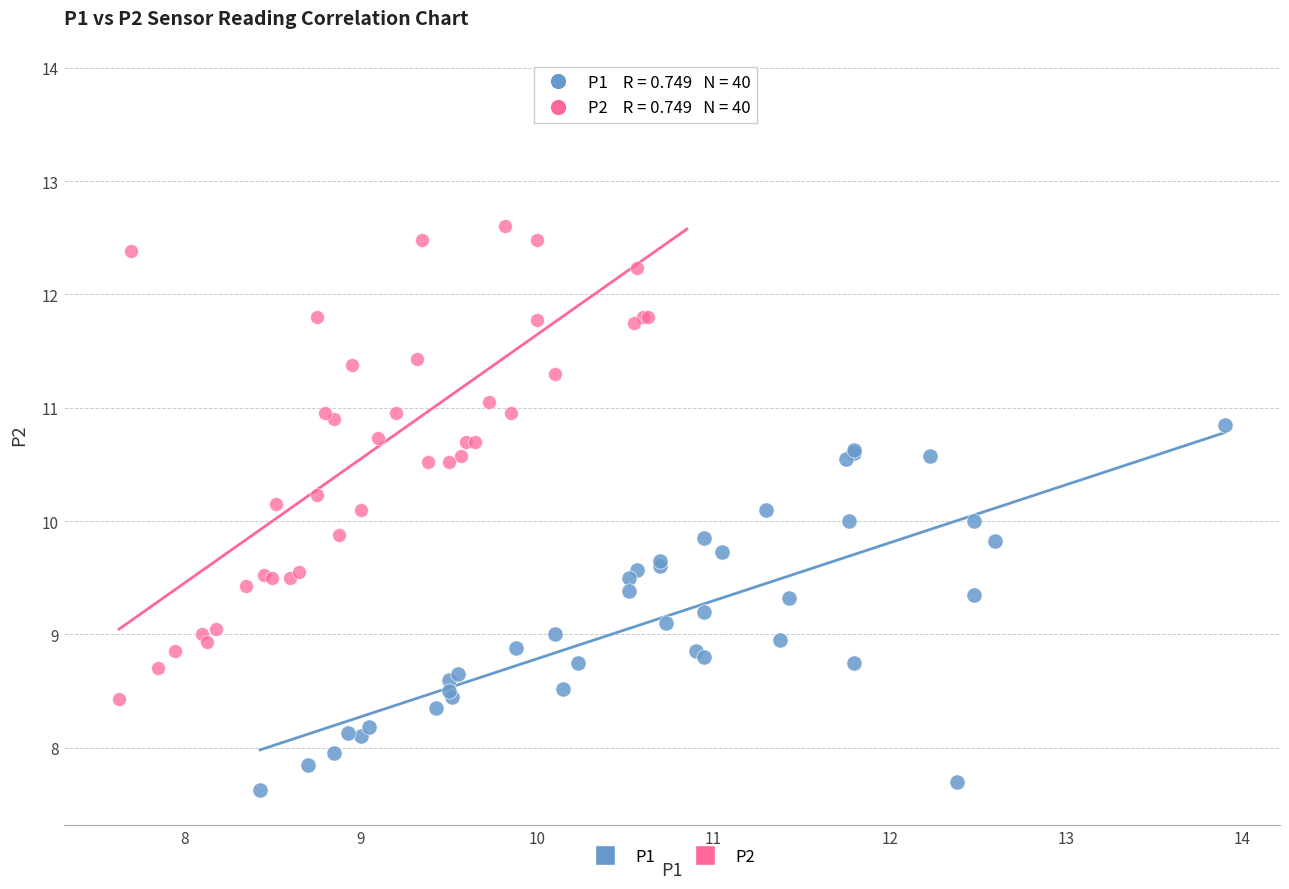

Which series contains the highest Y value?

P2